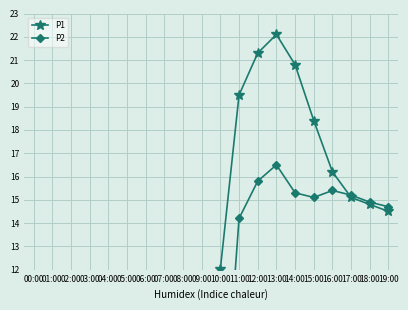

What is the approximate value of P2 at 13:00?

16.5